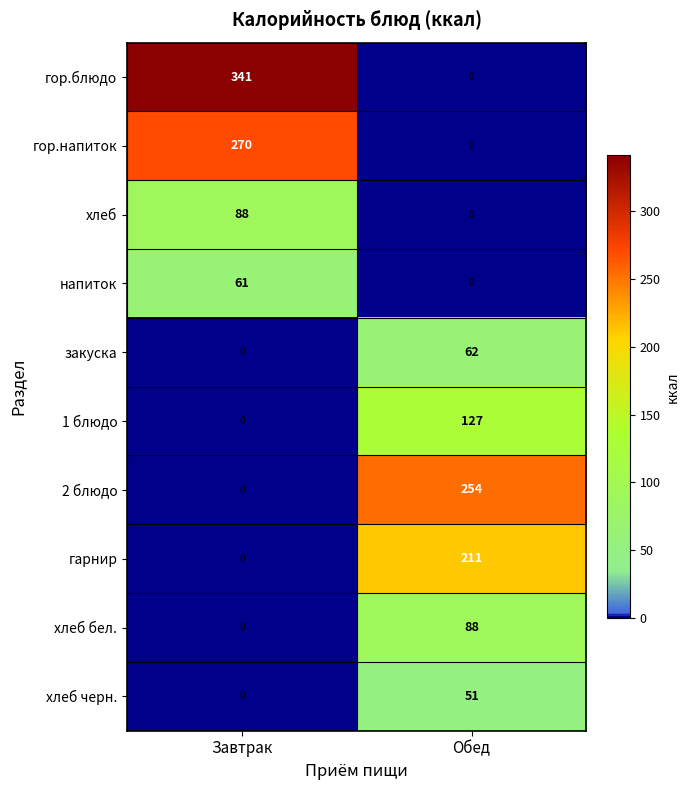

True or false: 1 блюдо has a value of 127 at Обед.

True